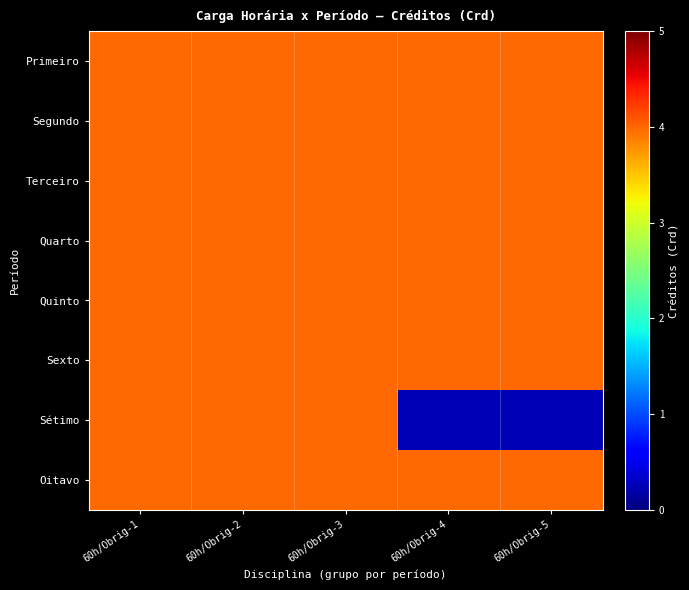

At how many categories does at least one series exceed 2?

5